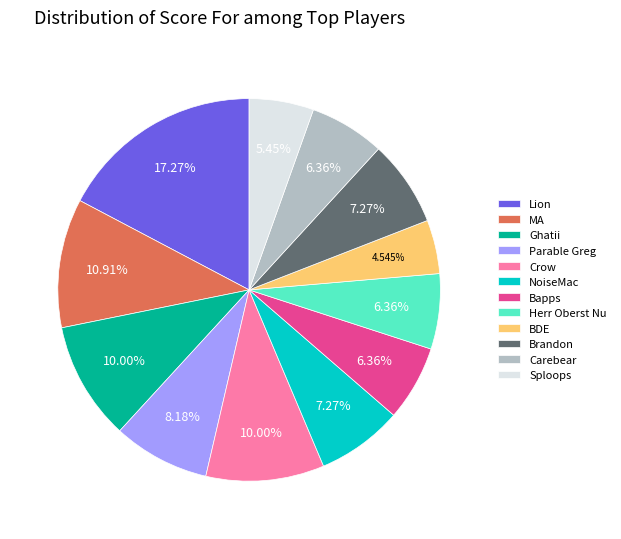

Do BDE and Crow together represent more than half of the pie?

No